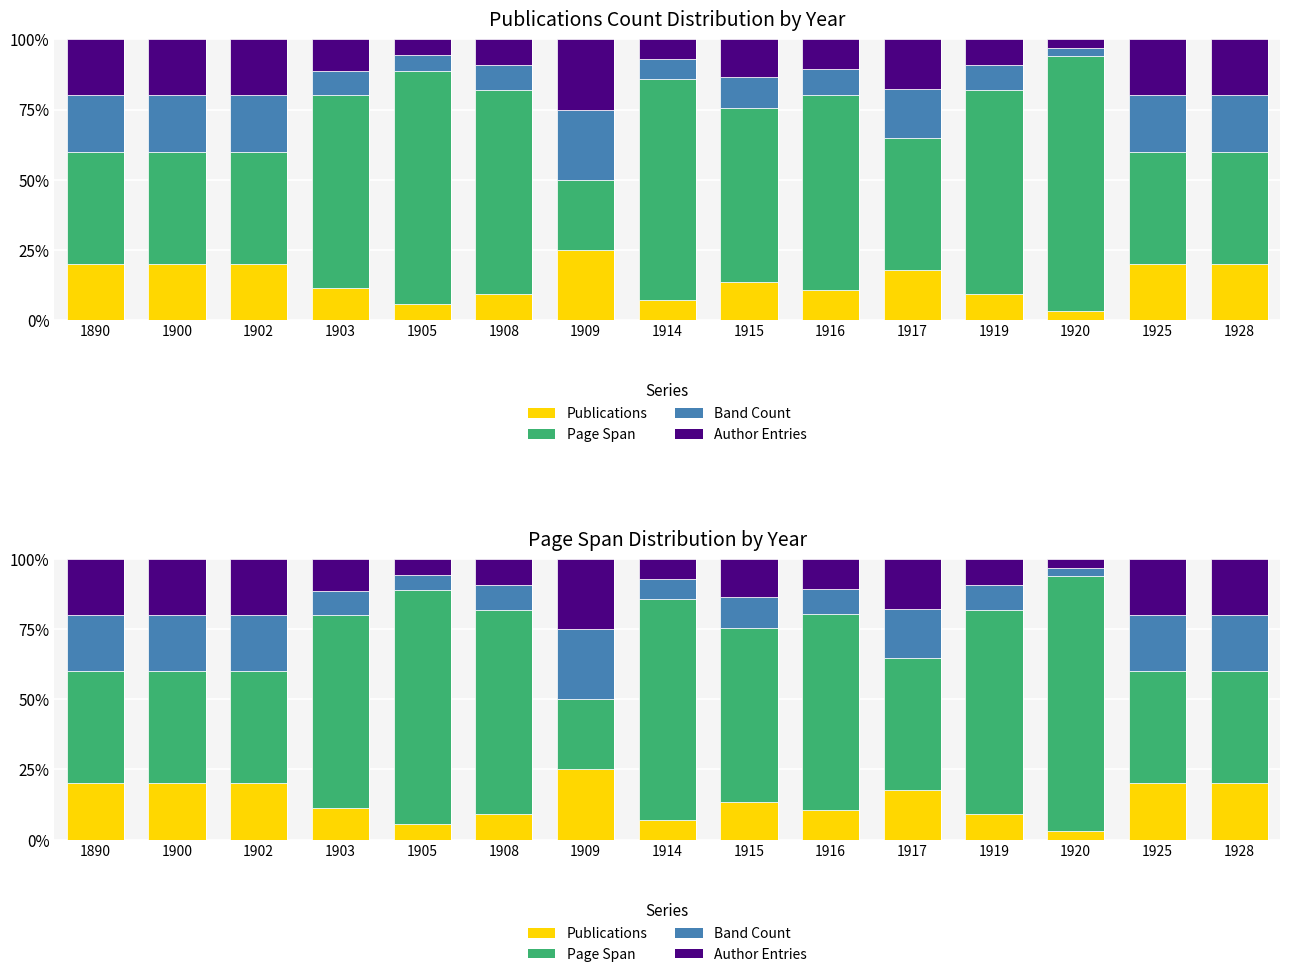

The value of Page Span at 1920 is 90.9. True or false?

True